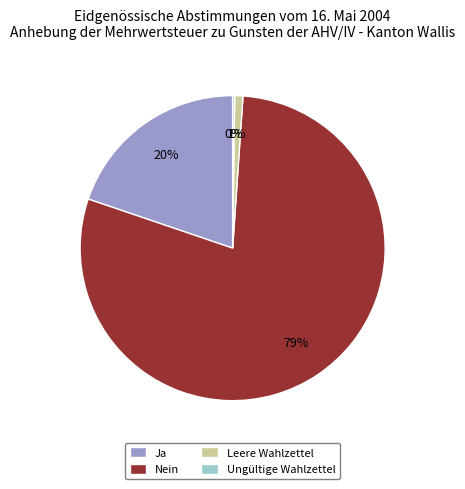

To the nearest percent, what portion does Ja represent?

20%